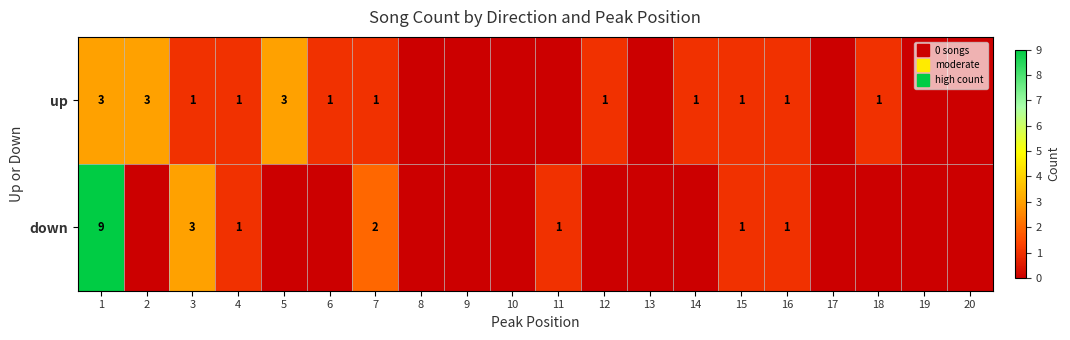

Is the value of down at 9 greater than the value of up at 9?

No